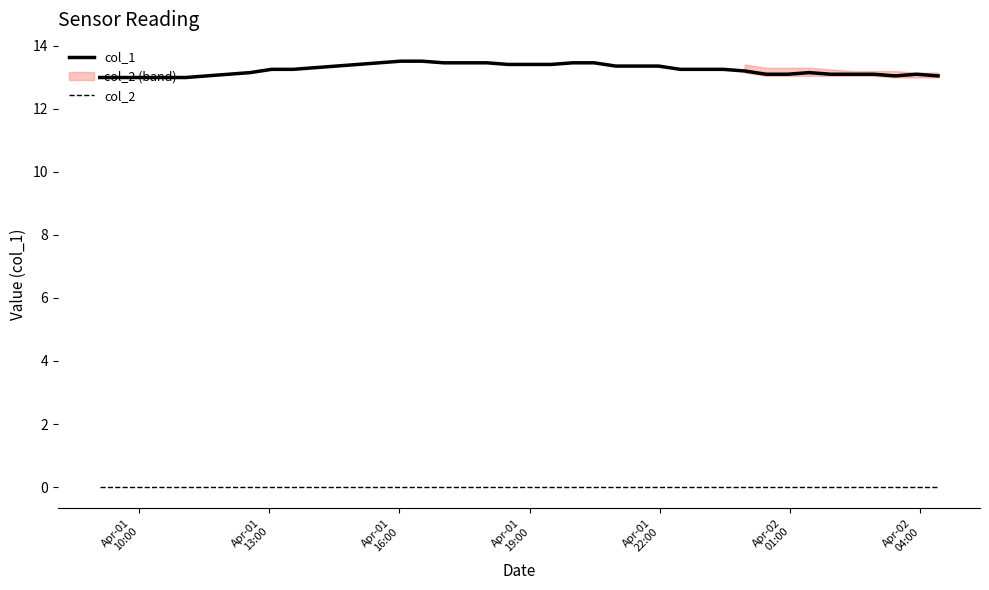

True or false: col_1 and col_2 intersect in this chart.

False